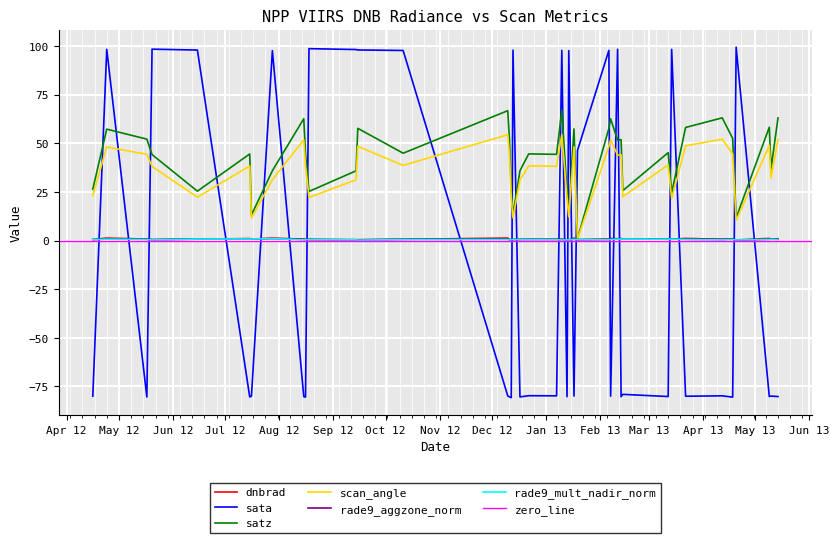

What is the total value across all series at 2012-08-15?

36.0